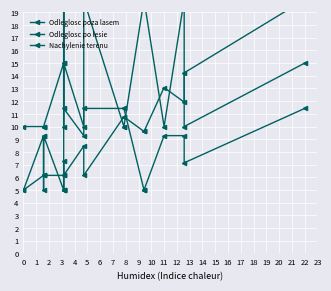

The value of Nachylenie terenu at 11 is 9.3. True or false?

True